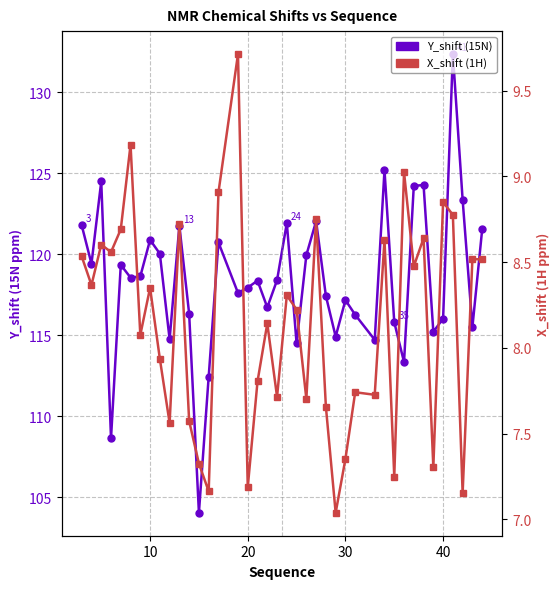

Reading left to right, transcribe all the data shown in this chart.

Y_shift: 121.8	119.4	124.5	108.6	119.3	118.6	118.6	120.9	120.0	114.7	121.8	116.3	104.0	112.4	120.7	117.6	117.9	118.4	116.7	118.4	121.9	114.5	119.9	122.0	117.4	114.9	117.2	116.3	114.7	125.2	115.8	113.3	124.2	124.3	115.2	116.0	132.4	123.4	115.5	121.5
X_shift: 8.5	8.4	8.6	8.6	8.7	9.2	8.1	8.4	7.9	7.6	8.7	7.6	7.3	7.2	8.9	9.7	7.2	7.8	8.1	7.7	8.3	8.2	7.7	8.8	7.7	7.0	7.4	7.7	7.7	8.6	7.2	9.0	8.5	8.6	7.3	8.9	8.8	7.2	8.5	8.5